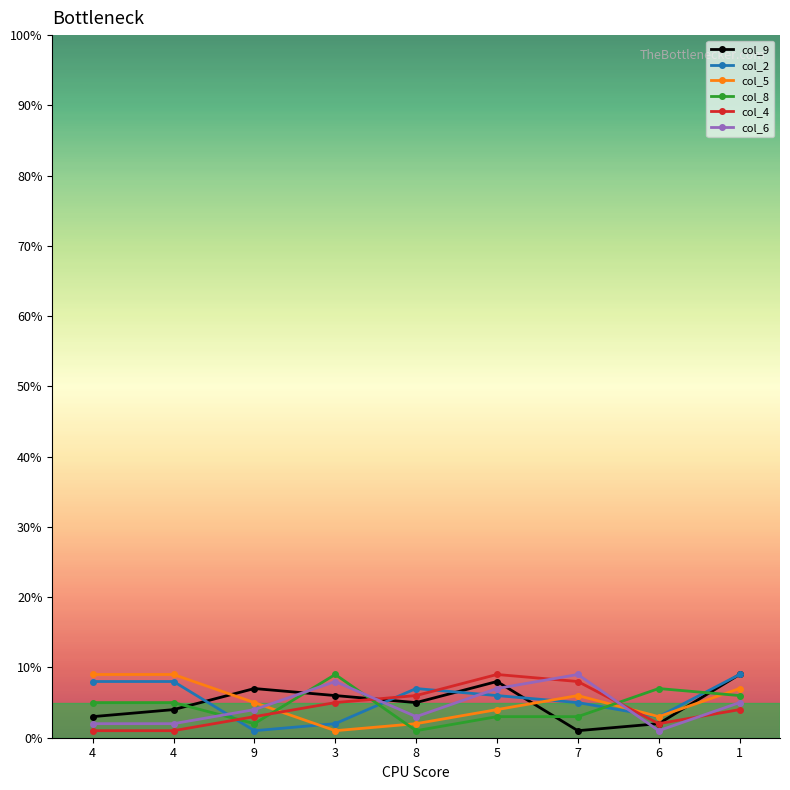

Between which two adjacent categories do col_5 and col_6 first intersect?

9 and 3